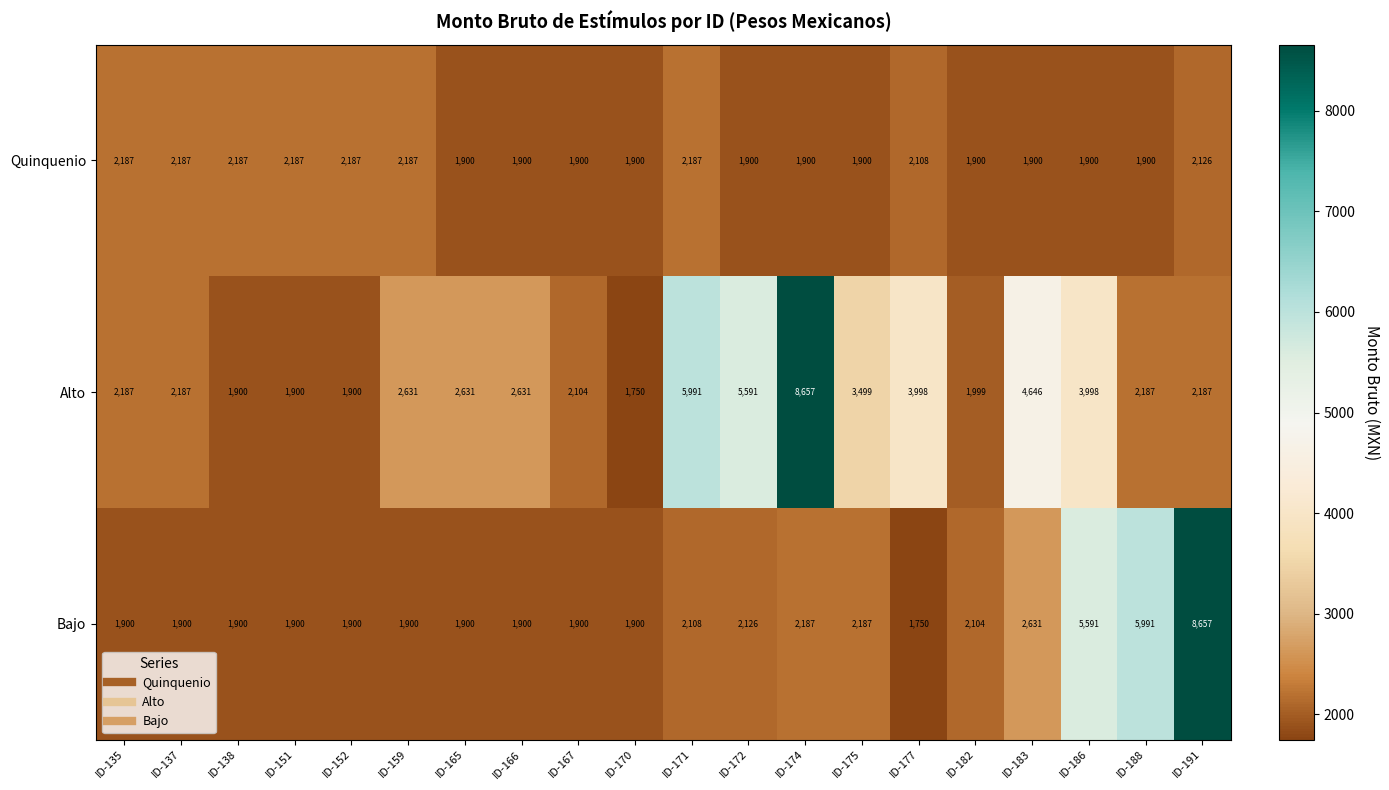

At how many categories does at least one series exceed 5763?

4